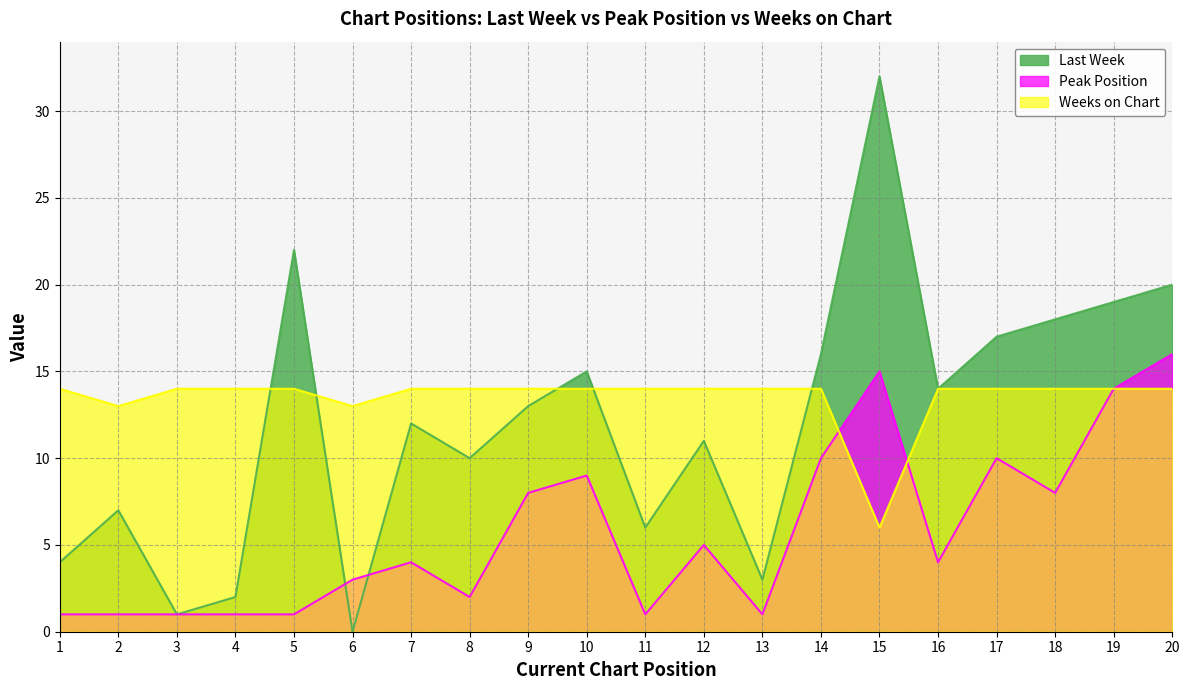

How many interior local valleys does the Last Week series have?

6